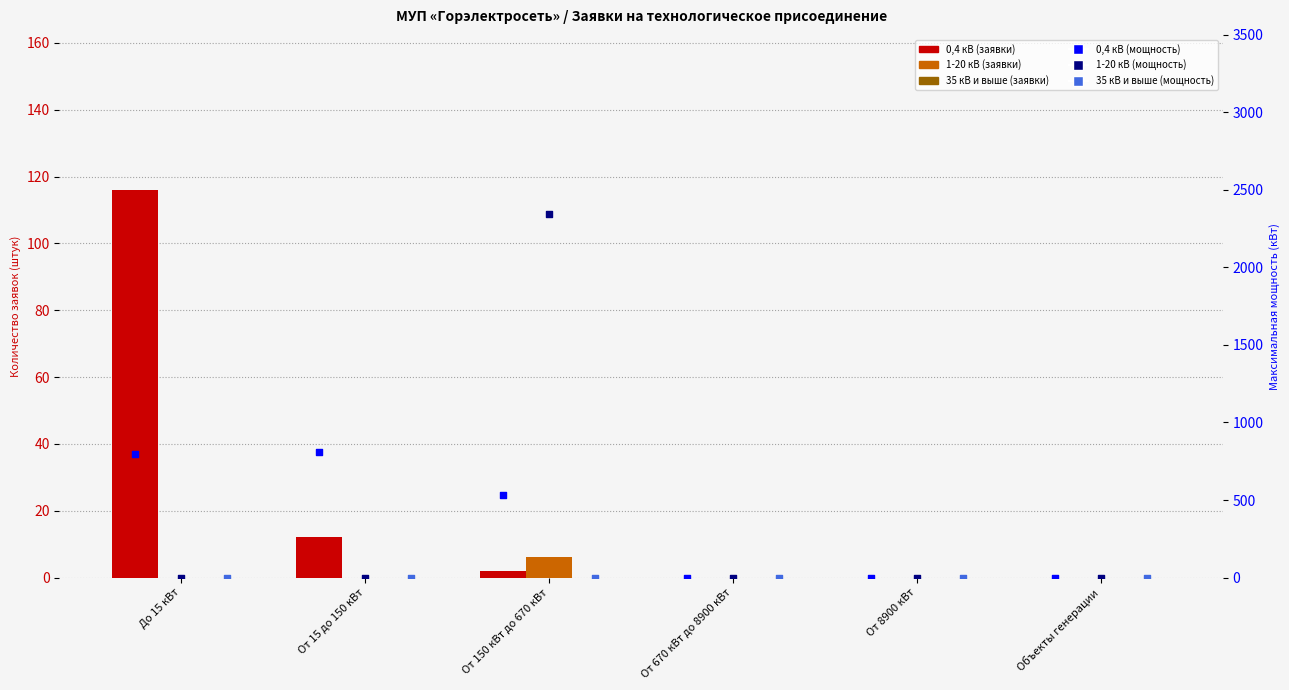

Which series has the widest spread of Y values?

1-20 кВ (мощность)